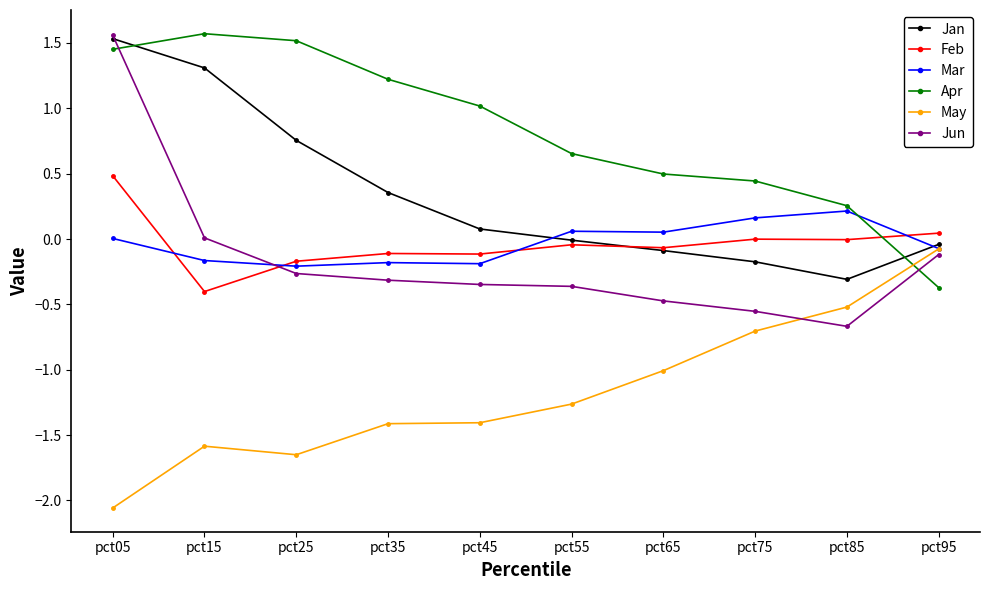

What value does the Feb series have at pct45?

-0.1